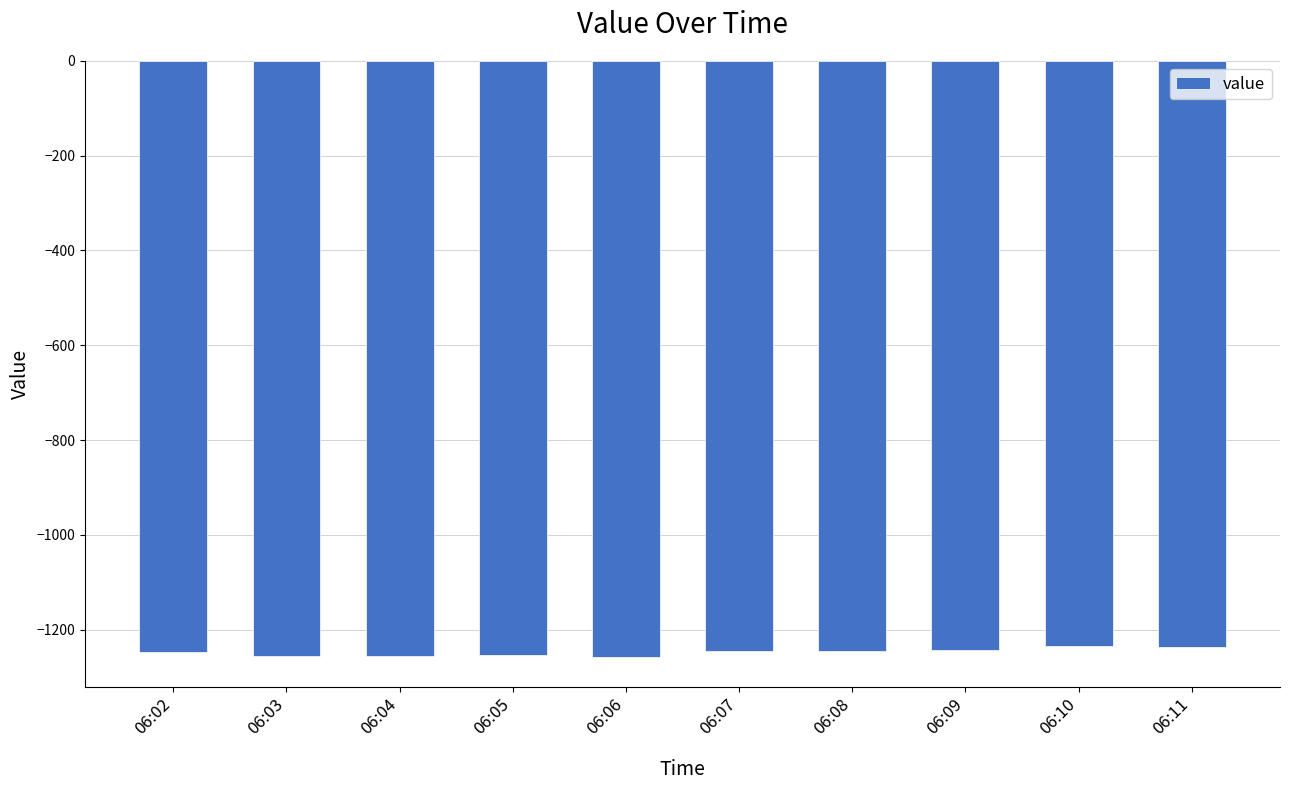

The value at 06:06 is -1257.0. True or false?

True